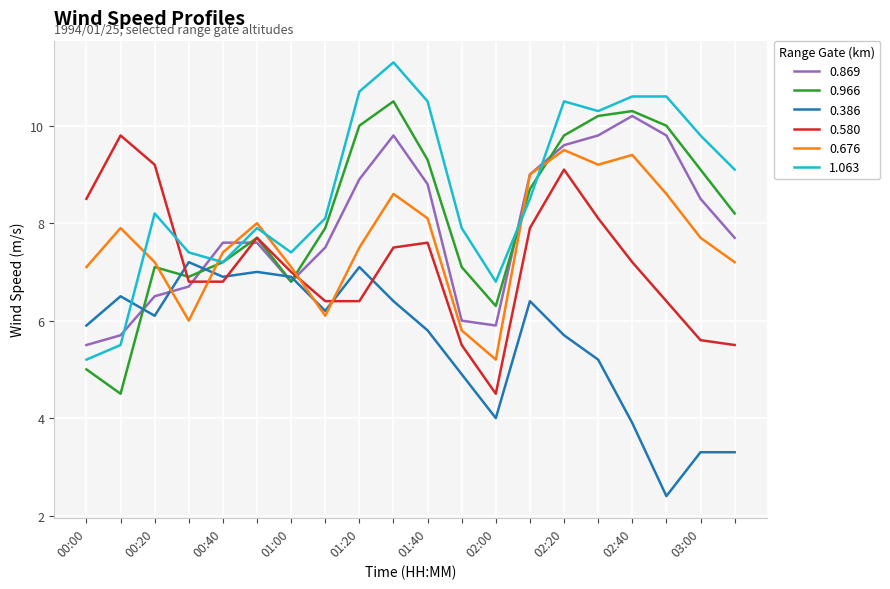

What is the lowest value of the 0.386 series?

2.4